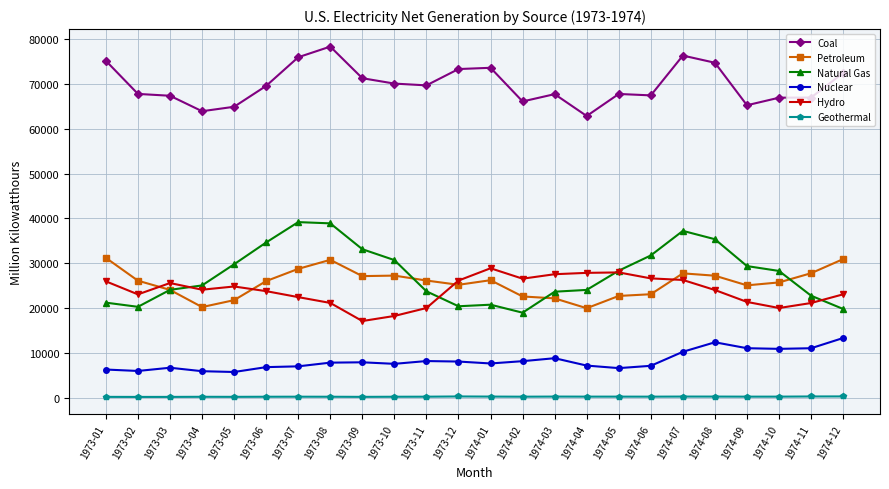

What is the average value of the Hydro series?

23879.8